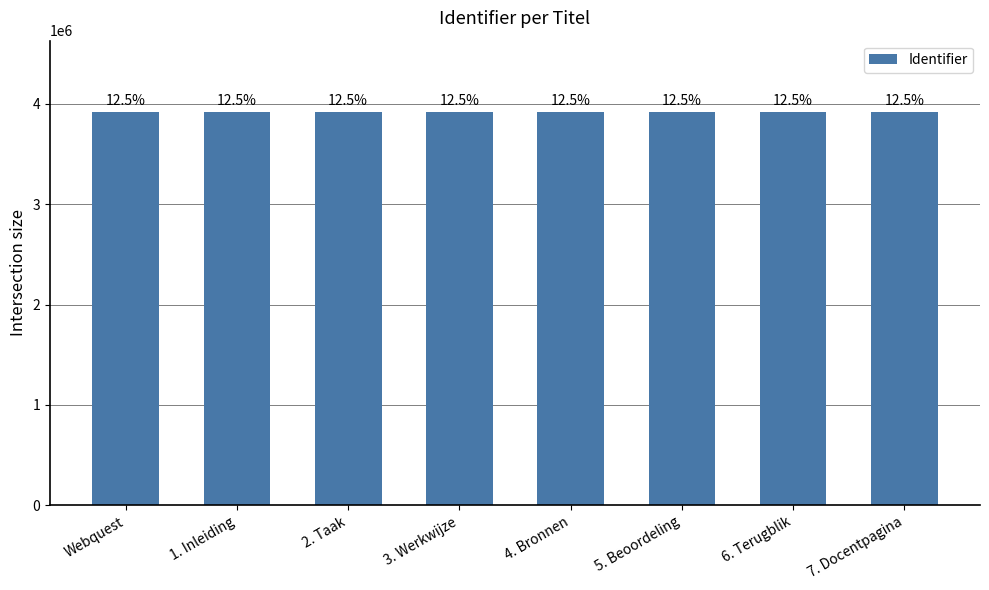

Are the bars grouped side by side (vs. stacked)?

No